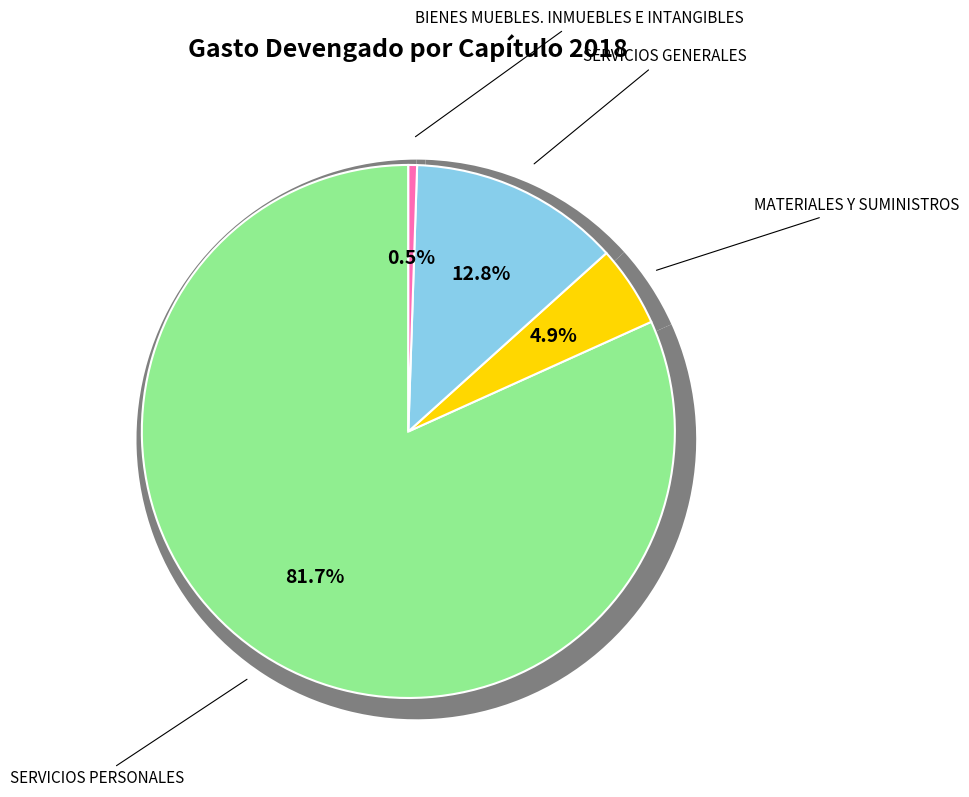

Count the number of slices in the pie.

4